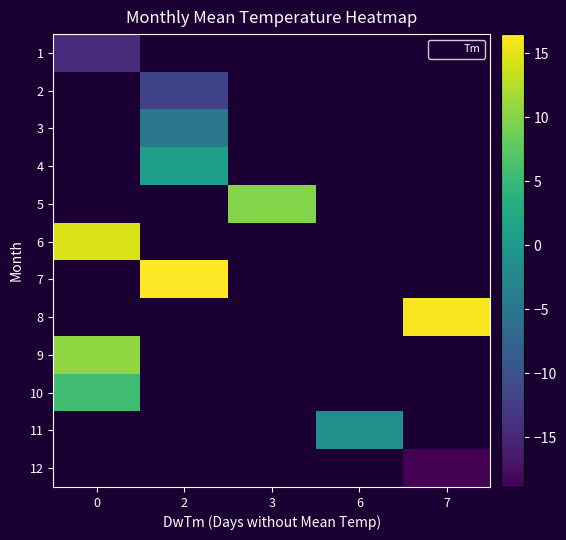

What is the maximum value shown in the chart?

16.5